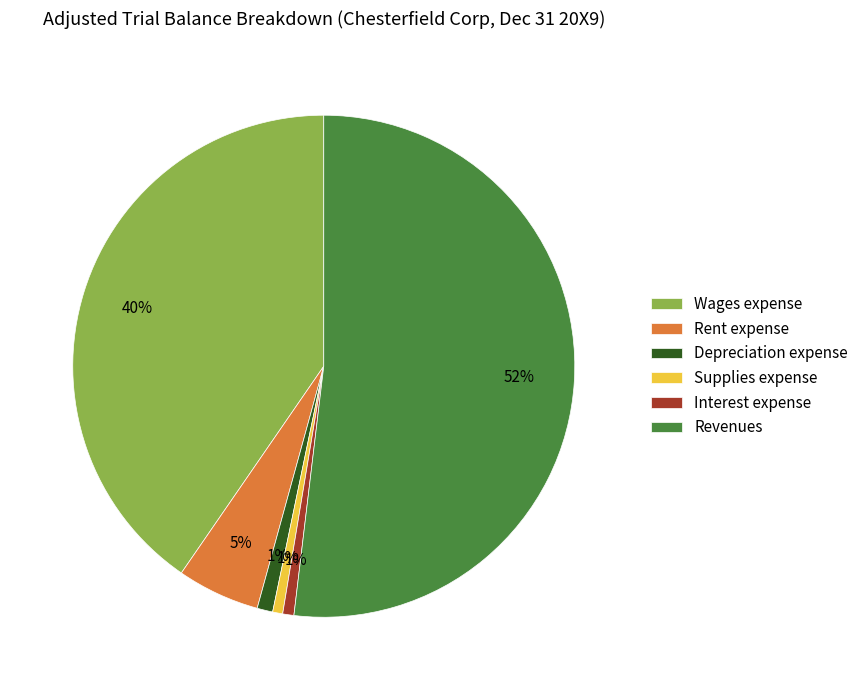

What is the largest slice in the pie chart?

Revenues